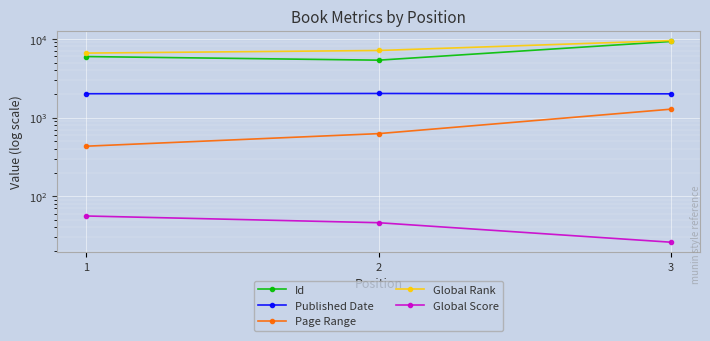

Count the Id values in the range 5358 to 9260.

3